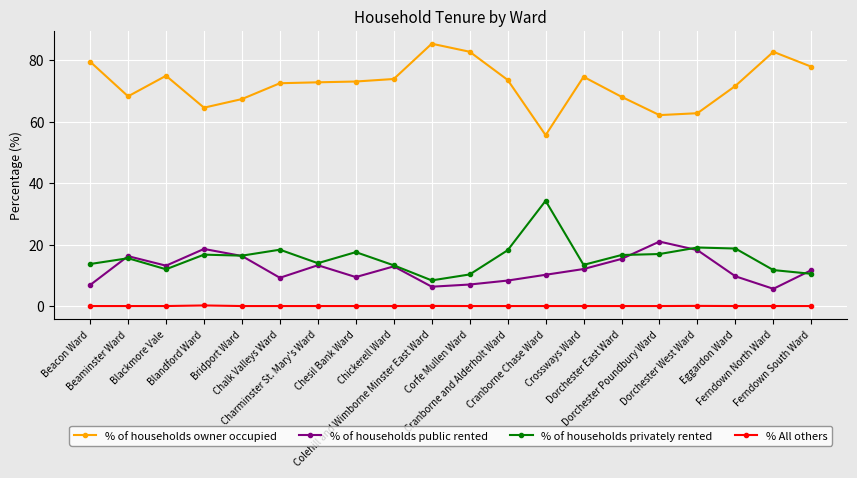

What is the value of the % of households owner occupied point at the 3rd from the left?

74.9